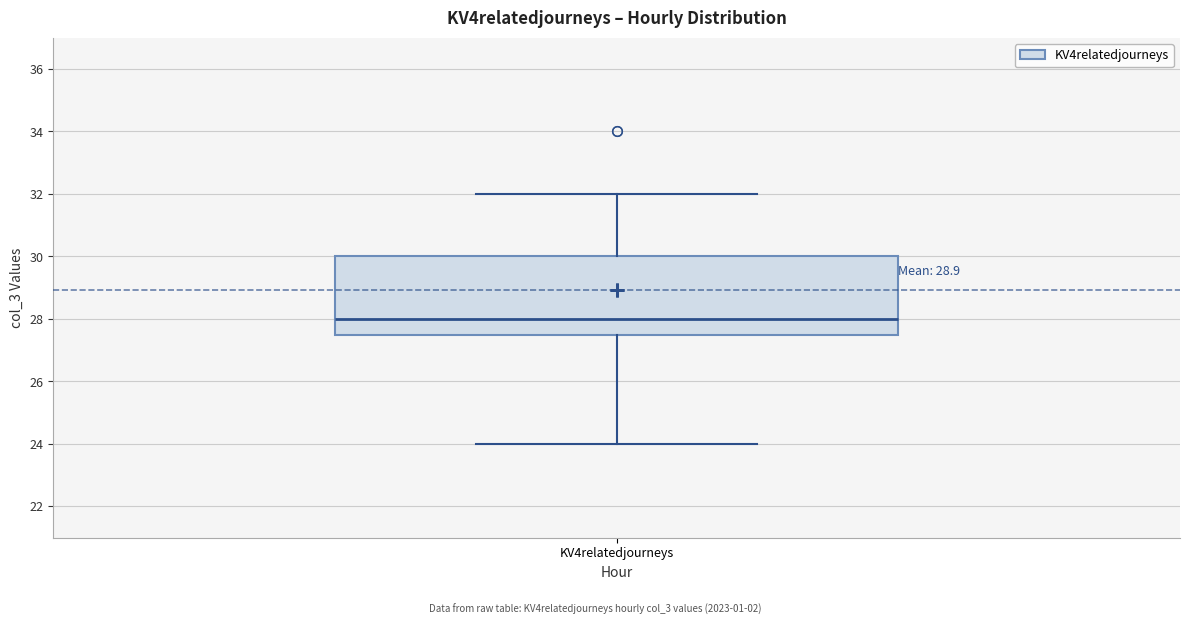

Where does the median line of the box for KV4relatedjourneys sit on the y-axis? The values are not printed on the chart, so give them approximately, as read against the axis.

28.0